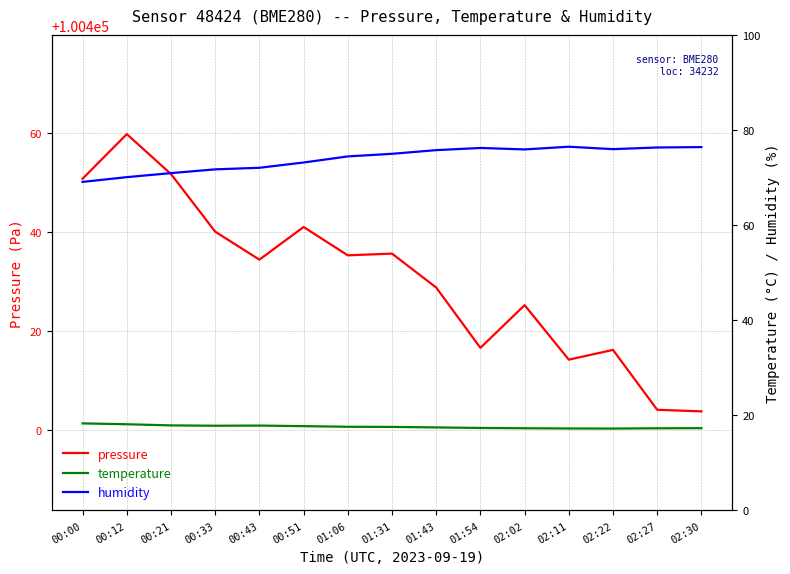

At how many categories does at least one series exceed 8006?

15